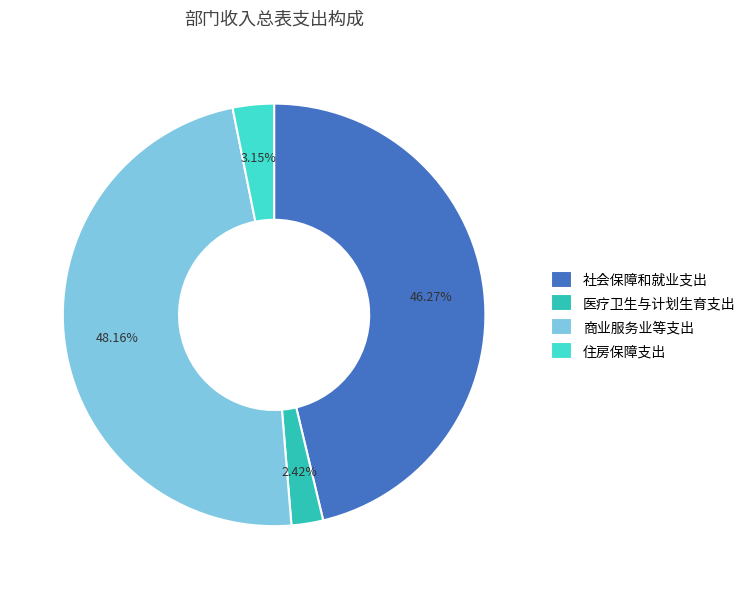

Is it true that 商业服务业等支出 is 58% of the pie?

False